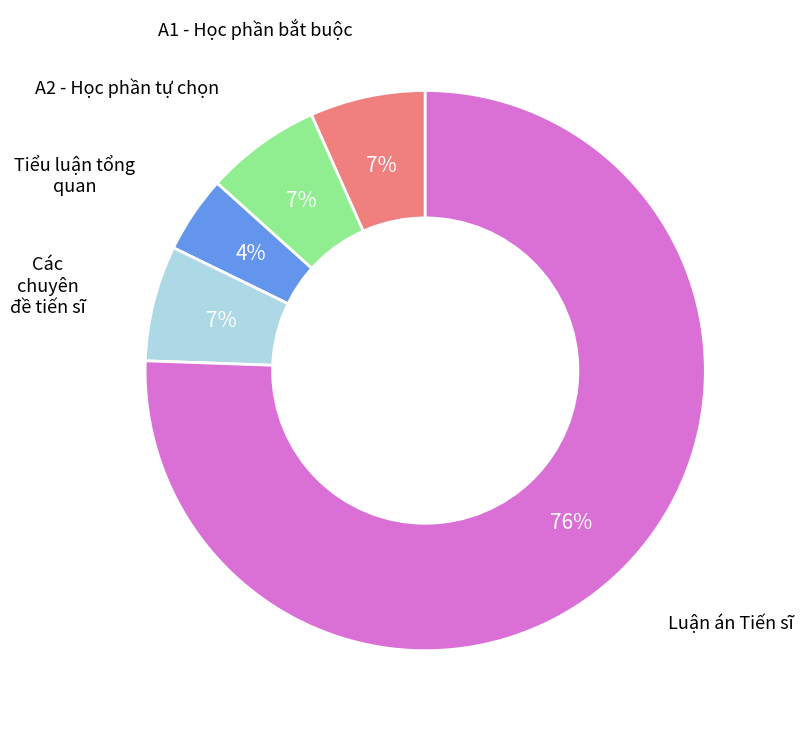

To the nearest percent, what is the difference between the largest and smallest slice percentages?

71%